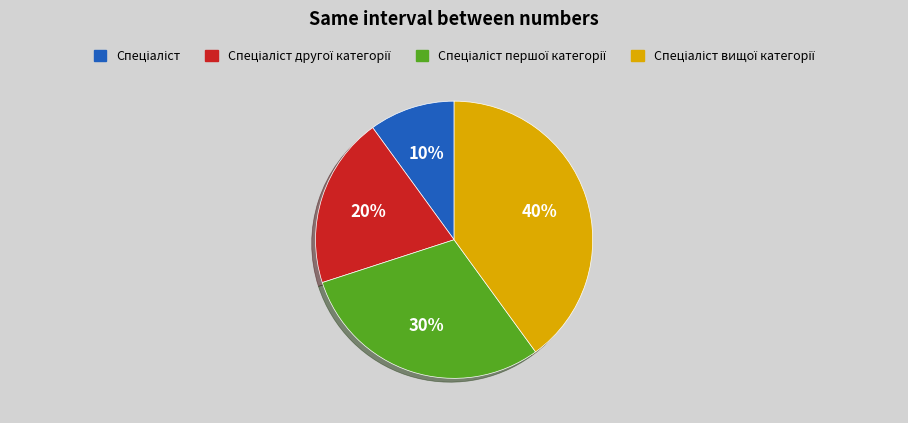

To the nearest percent, what is the average slice percentage?

25%